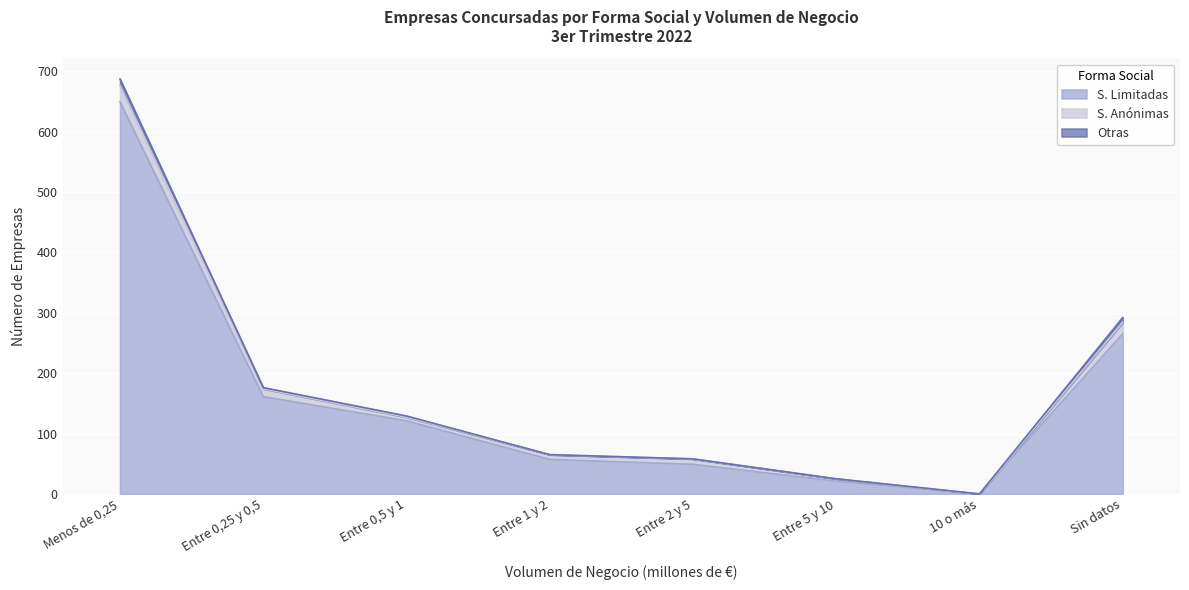

Count the number of data series in this chart.

3